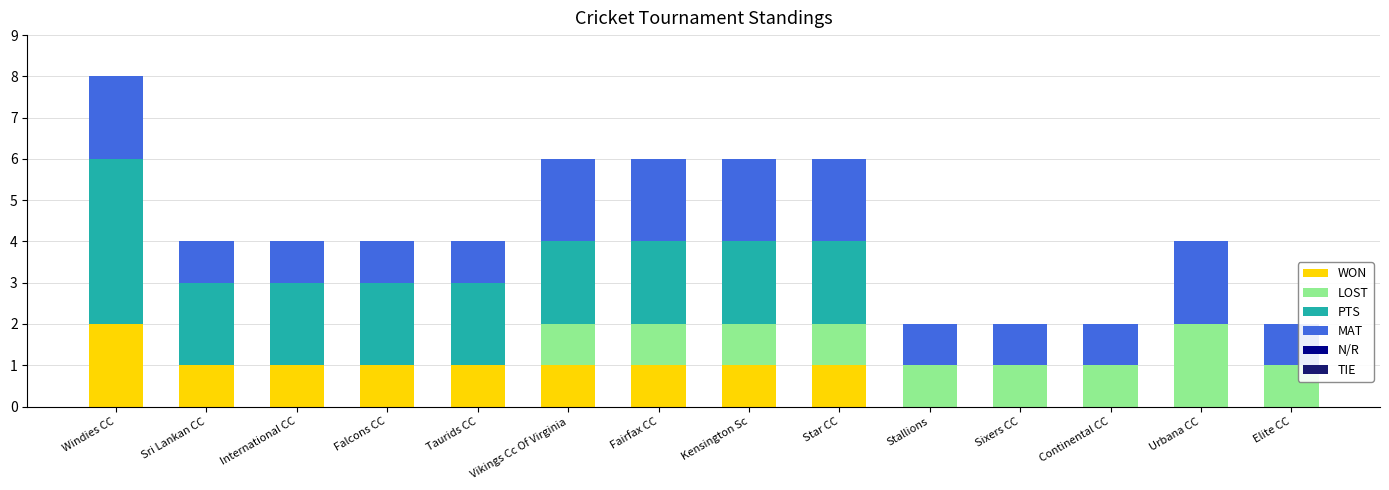

Is it true that WON equals 0 at Sixers CC?

True